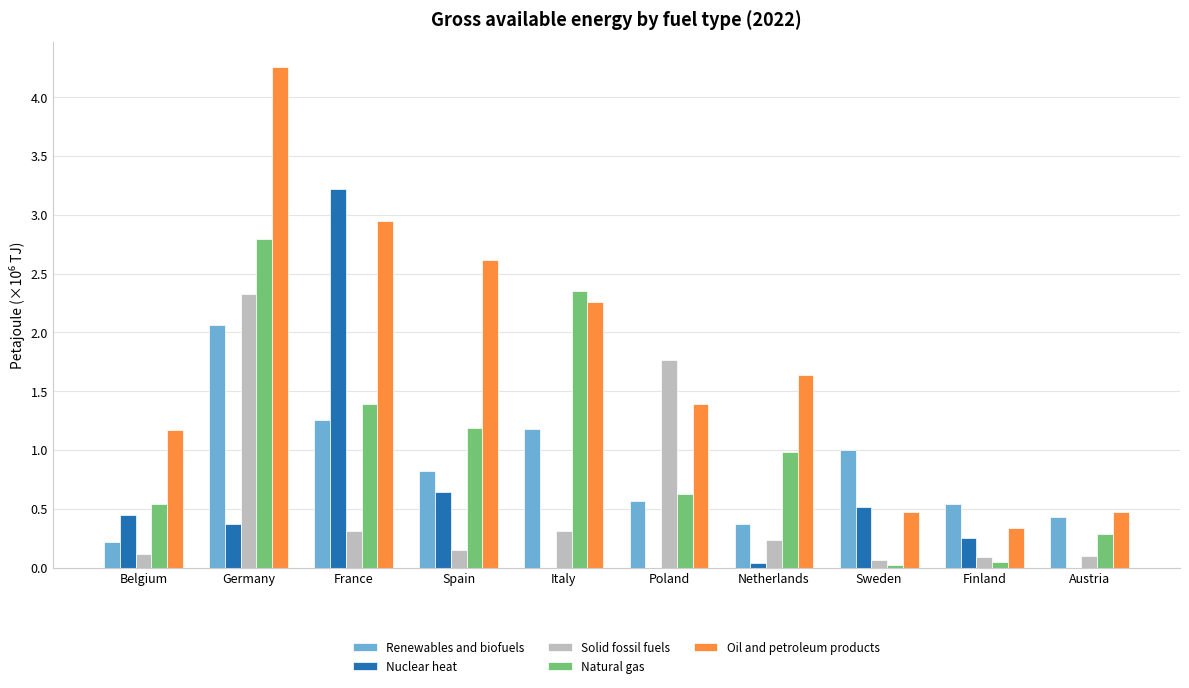

What is the maximum value for Natural gas?

2.8